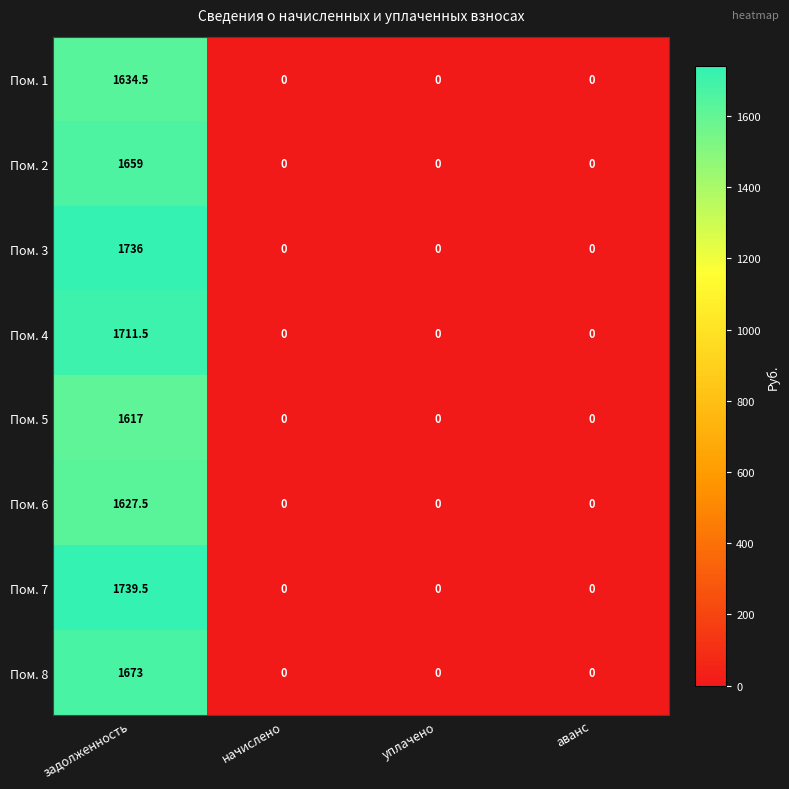

Is it true that Пом. 5 equals -510.2 at аванс?

False